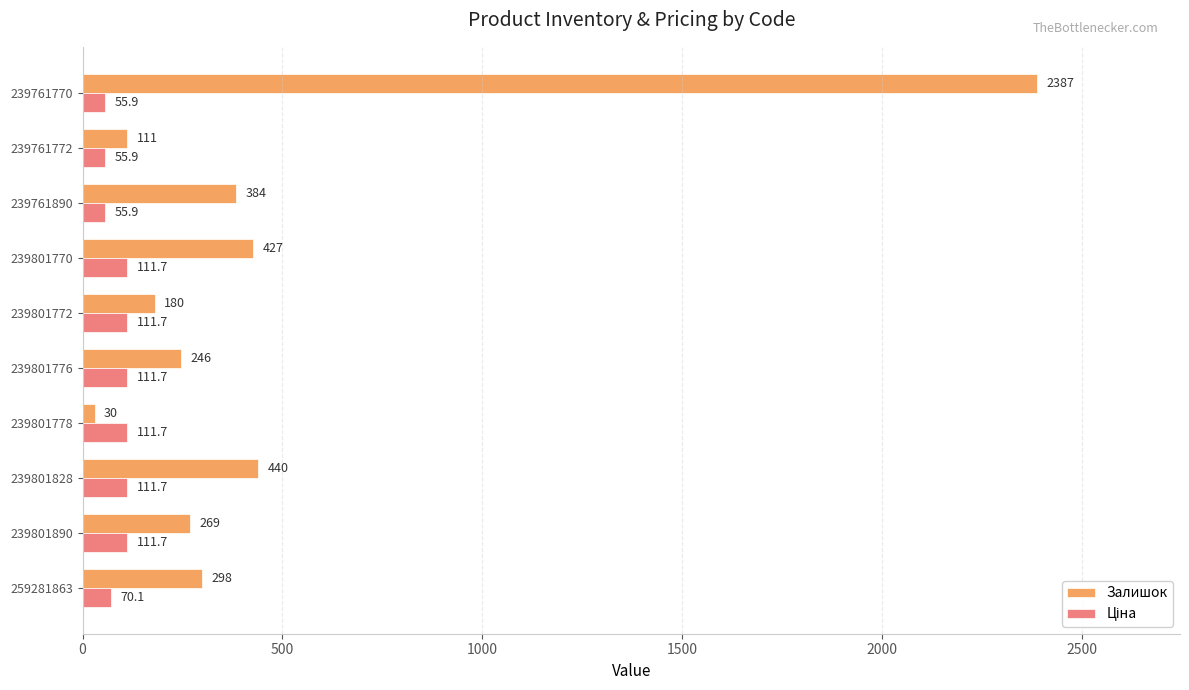

Where is Залишок nearest to the value 1208?

239801828